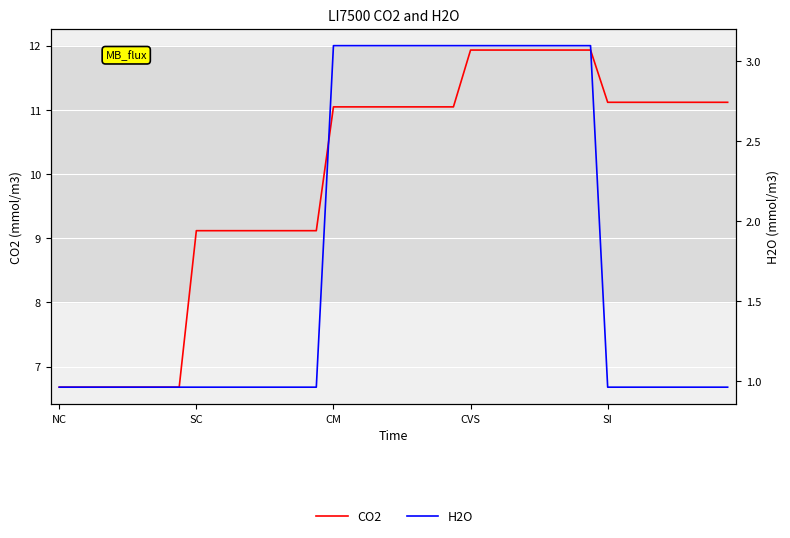

What is the value of the CO2 point at the 25th from the left?

11.9